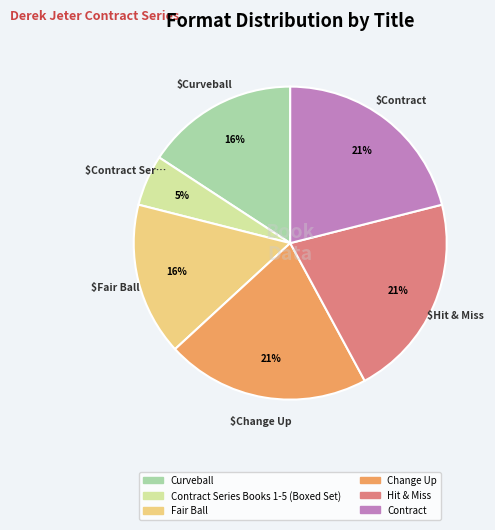

What is the smallest slice in the pie chart?

Contract Series Books 1-5 (Boxed Set)